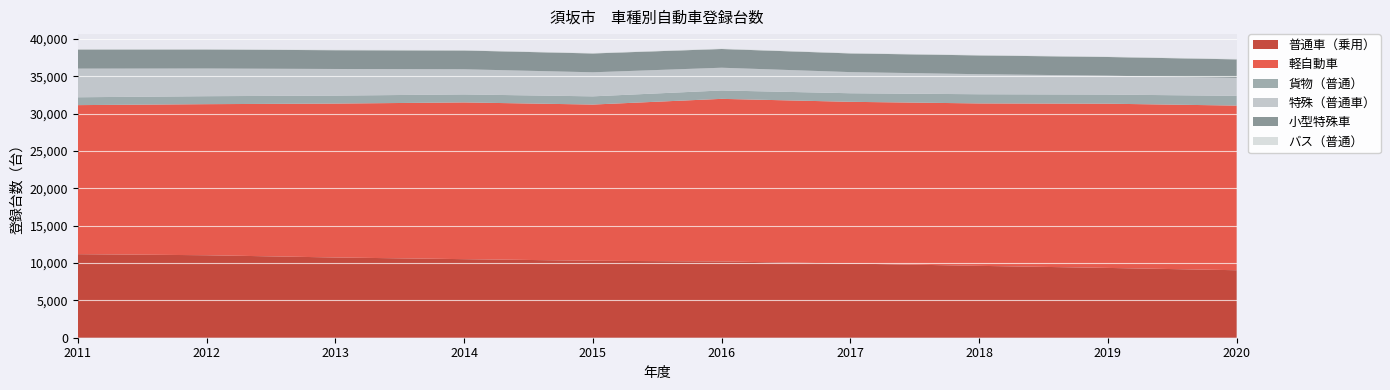

Reading left to right, what are all the values shown in this chart?

普通車（乗用）: 11188	11044	10744	10519	10303	10208	9930	9623	9346	9037
軽自動車: 19954	20226	20606	20984	20915	21773	21655	21747	21988	22043
貨物（普通）: 1053	1068	1068	1072	1099	1123	1148	1229	1221	1306
特殊（普通車）: 3837	3708	3563	3369	3222	3046	2830	2684	2531	2401
小型特殊車: 2553	2543	2512	2511	2520	2506	2502	2514	2499	2480
バス（普通）: 59	60	61	56	56	58	58	58	58	54